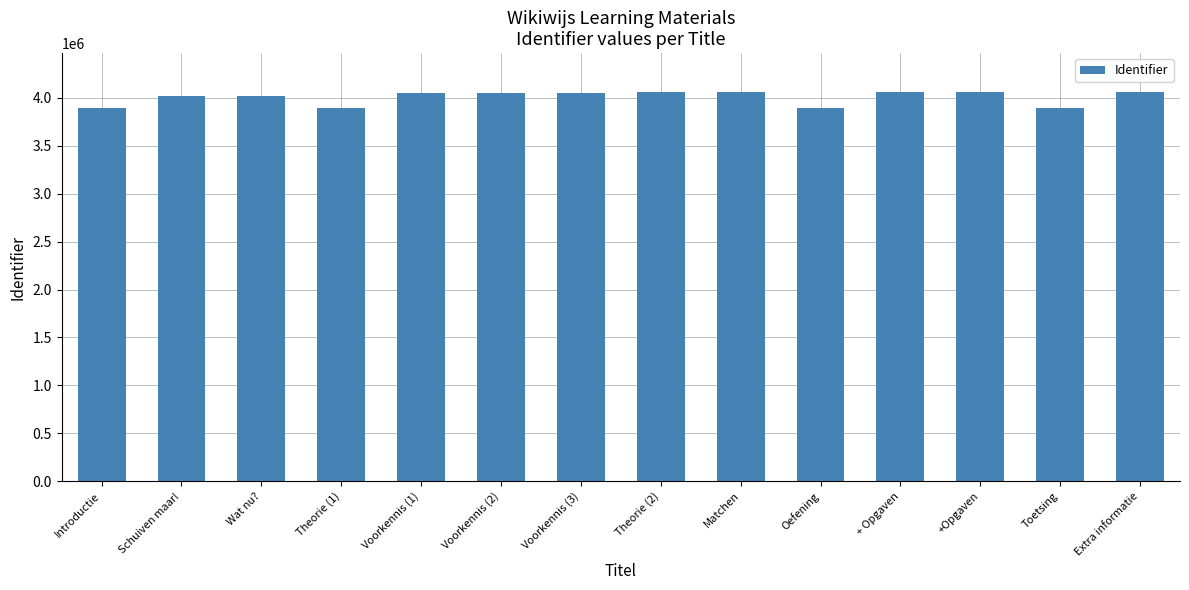

What is the value of the 9th bar from the left?

4060724